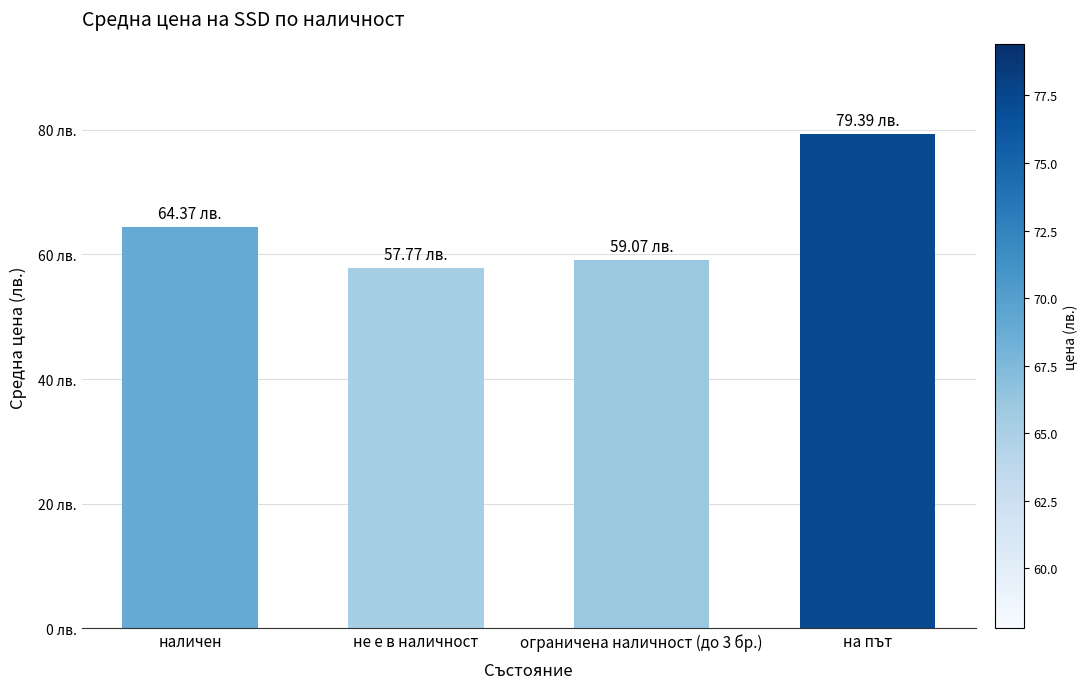

What is the difference between the values at ограничена наличност (до 3 бр.) and не е в наличност?

1.3